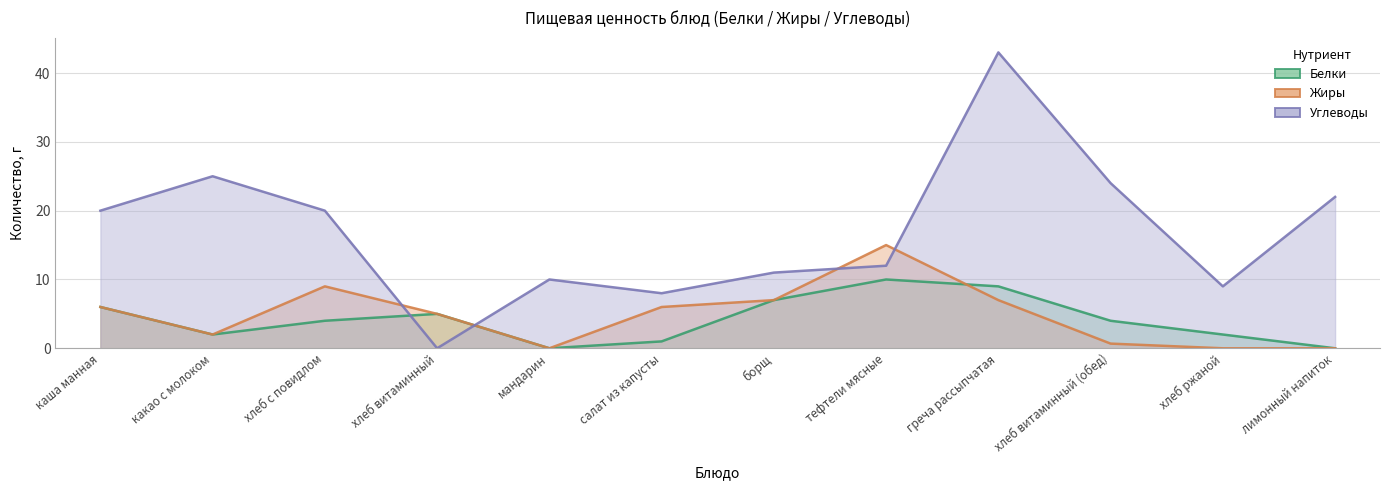

What is the highest value of the Белки series?

10.0